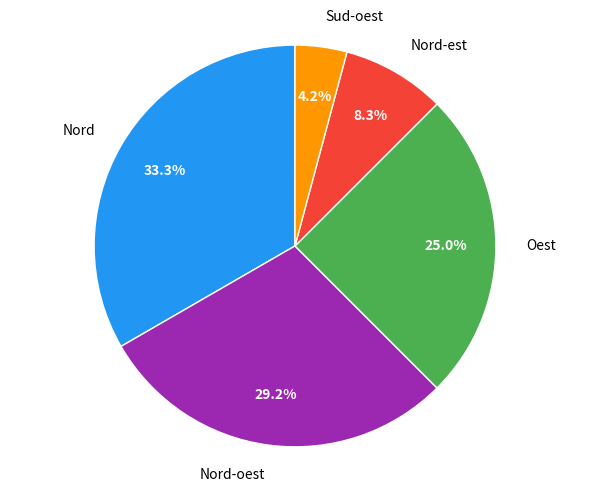

What is the total percentage of Oest and Nord-oest?

54.2%